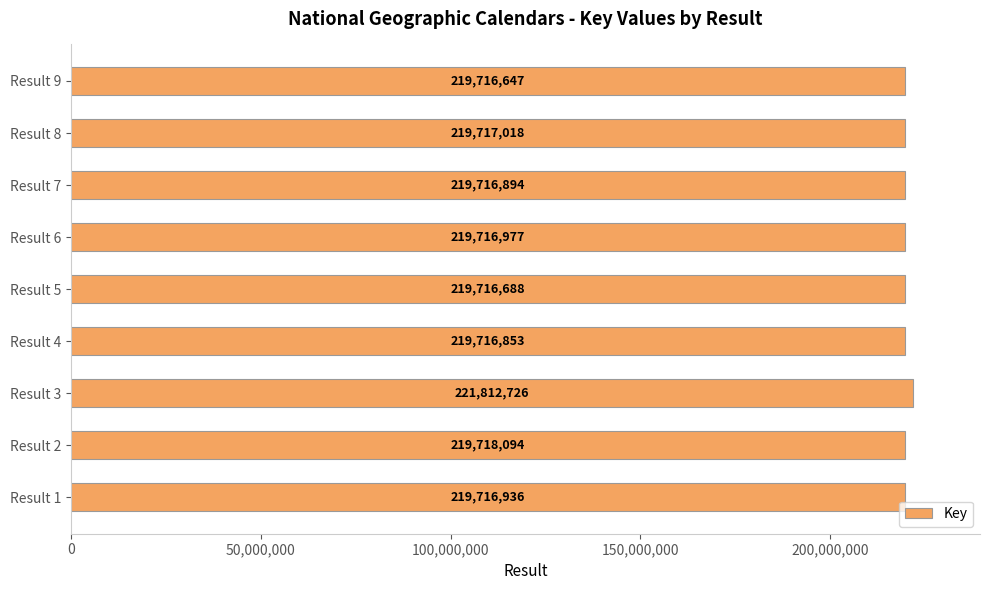

Are the bars grouped side by side (vs. stacked)?

No